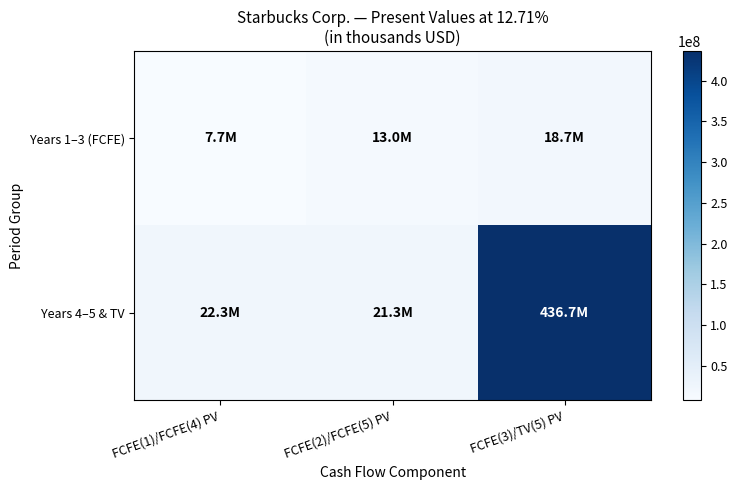

Reading right to left, list all the values displayed in this chart.

Years 1–3 (FCFE): FCFE(3)/TV(5) PV=18664714	FCFE(2)/FCFE(5) PV=12992785	FCFE(1)/FCFE(4) PV=7742832
Years 4–5 & TV: FCFE(3)/TV(5) PV=436656523	FCFE(2)/FCFE(5) PV=21269235	FCFE(1)/FCFE(4) PV=22305244